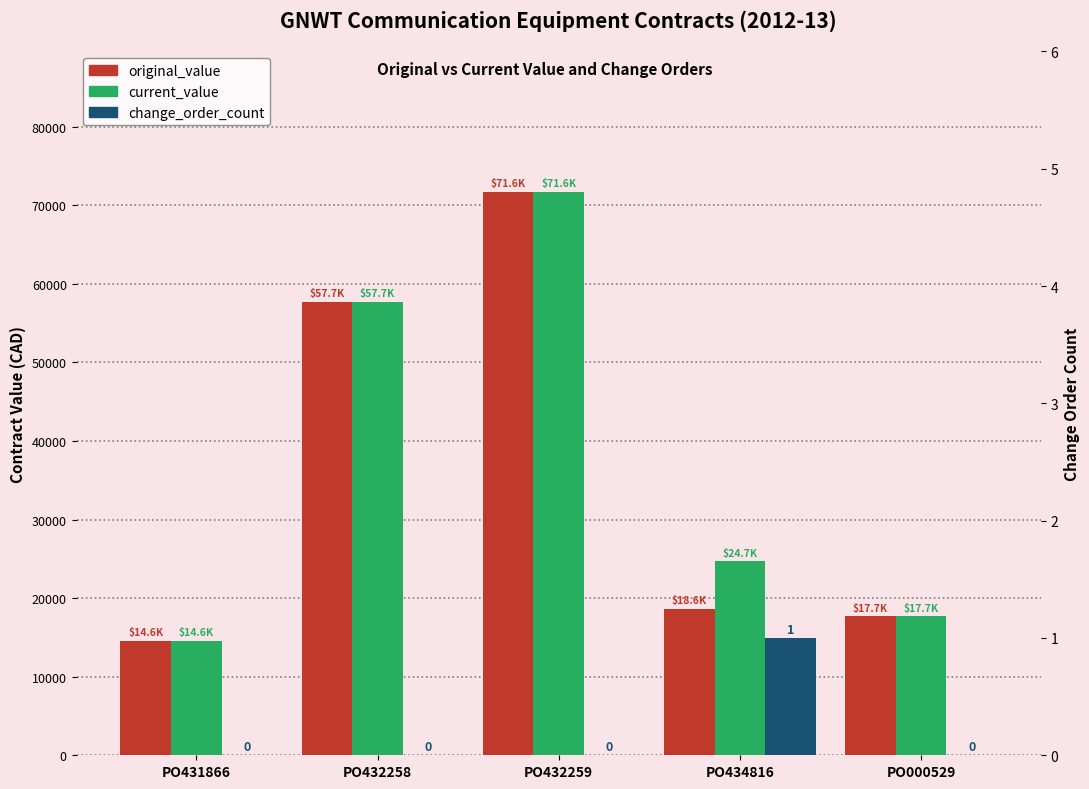

Count the change_order_count values in the range 0 to 1.

5